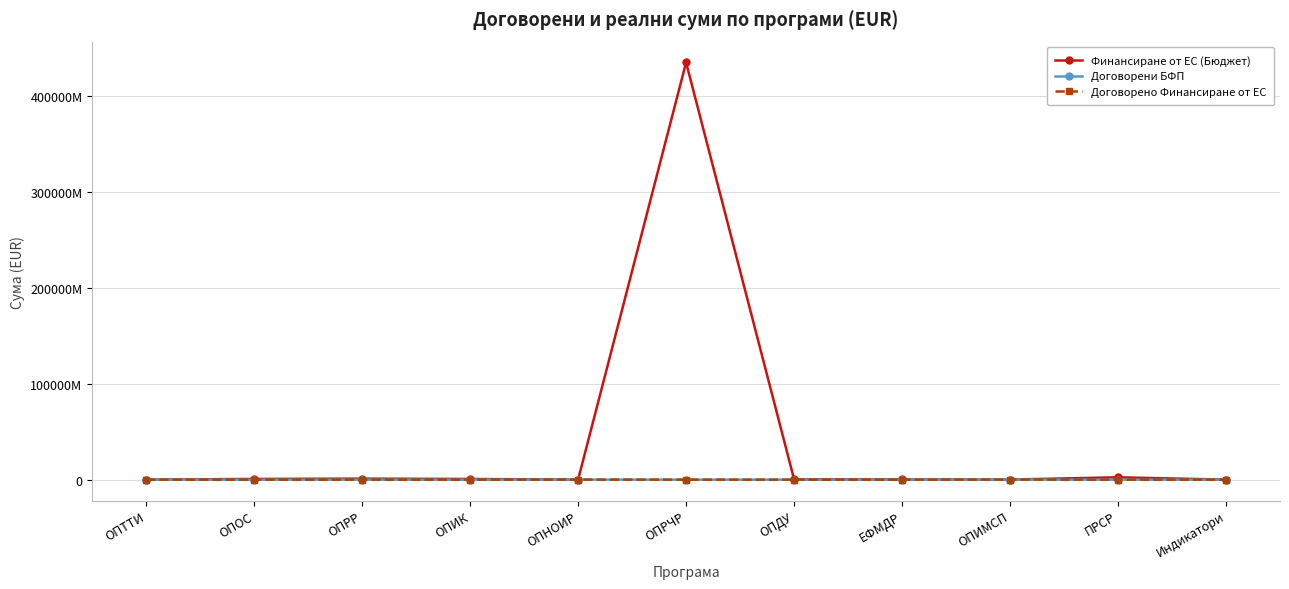

What are all the series names shown in the legend?

Финансиране от ЕС (Бюджет), Договорени БФП, Договорено Финансиране от ЕС